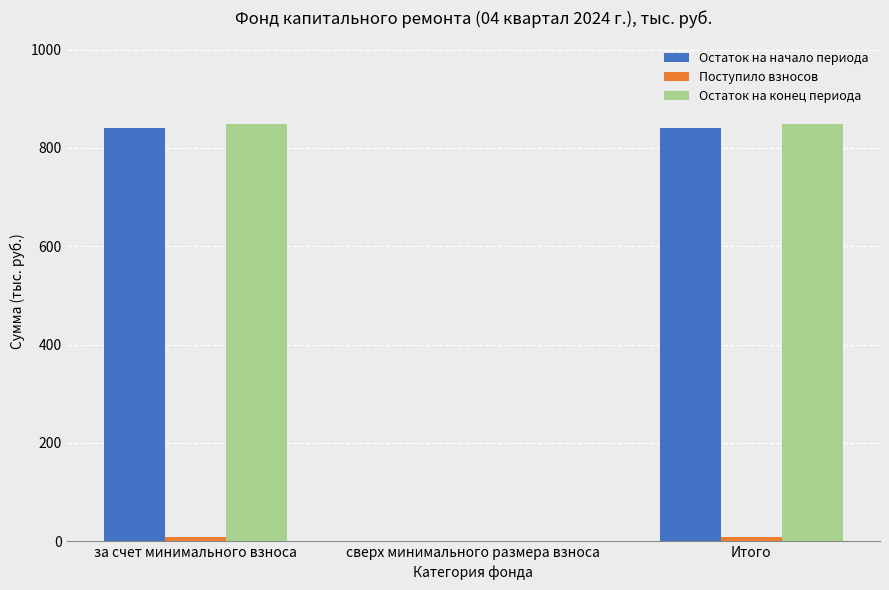

What is the sum of all Остаток на конец периода values?

1698.1